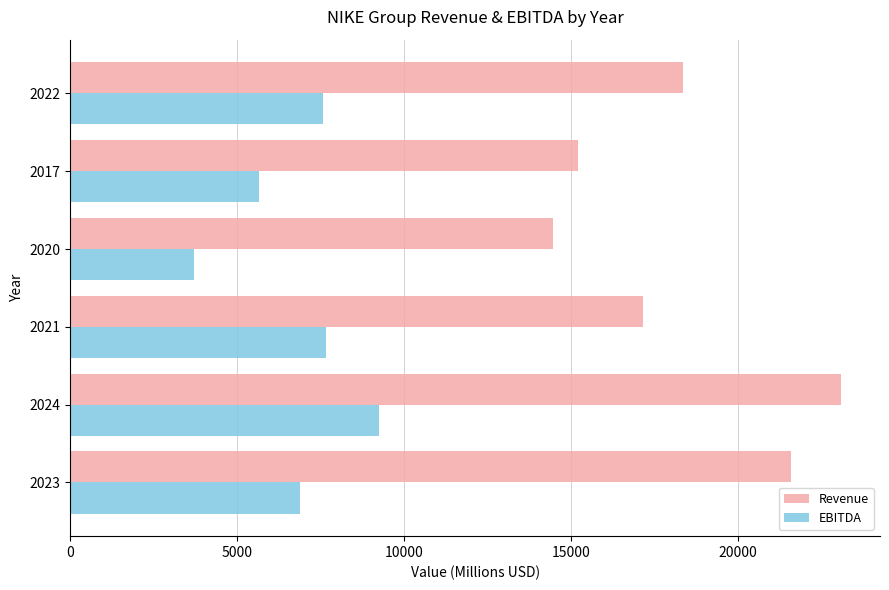

At how many categories does at least one series exceed 13689?

6